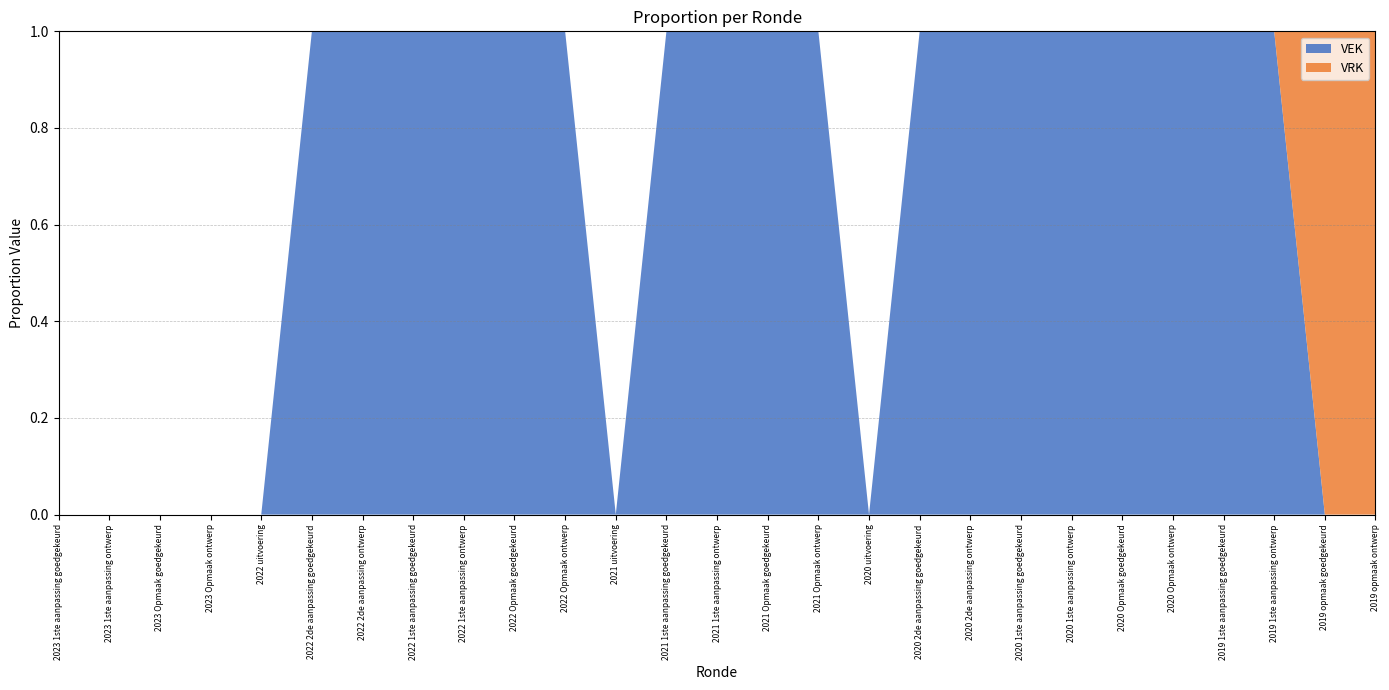

Reading left to right, list all the values displayed in this chart.

VEK: 0	0	0	0	0	80	80	80	80	80	80	0	80	80	80	80	0	80	80	80	80	80	80	80	80	0	0
VRK: 0	0	0	0	0	0	0	0	0	0	0	0	0	0	0	0	0	0	0	0	0	0	0	0	0	80	80